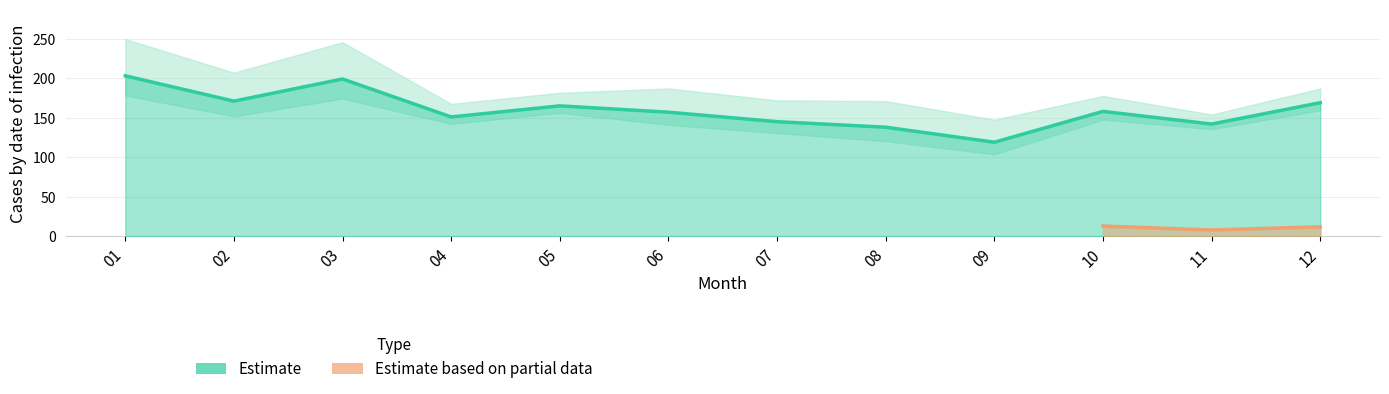

How many interior local peaks (higher than both neighbors) does the data have?

3